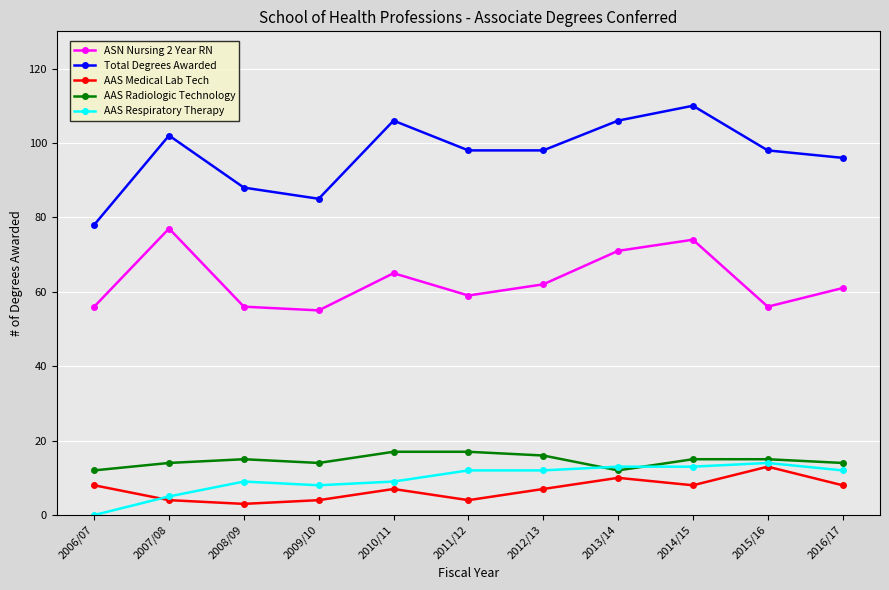

What is the label of the 1st point from the right?

2016/17